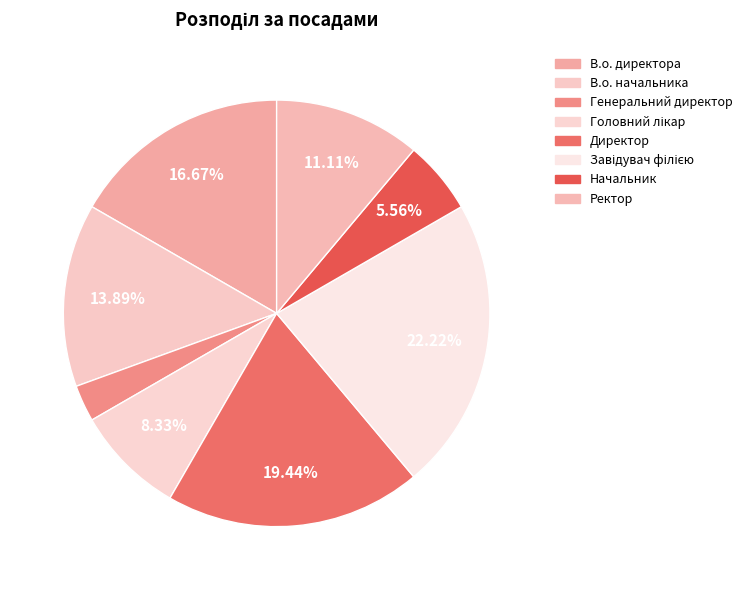

Is the sum of Начальник and Генеральний директор greater than half?

No